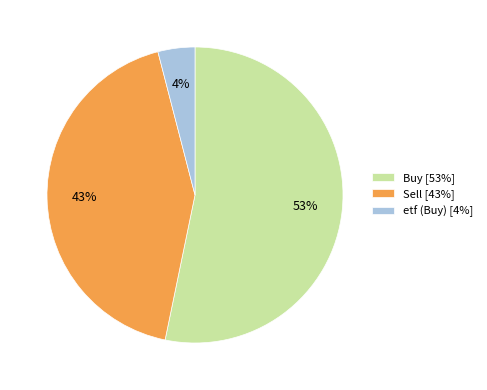

What percentage is the Sell [43%] slice, to the nearest percent?

43%